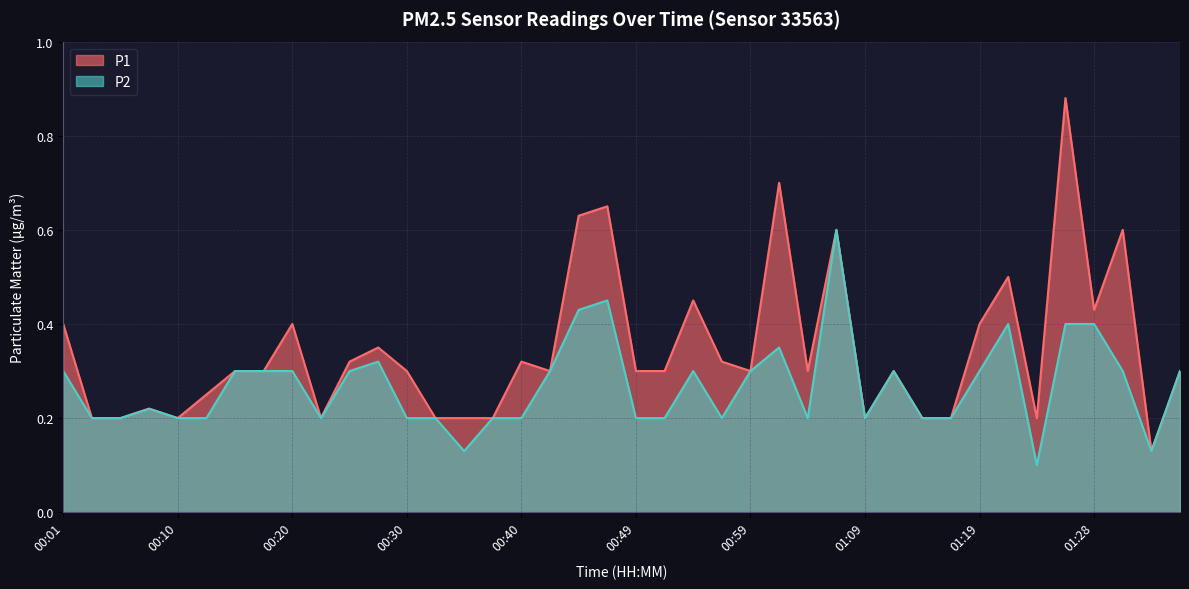

True or false: P2 has more than 0 interior local peaks.

True